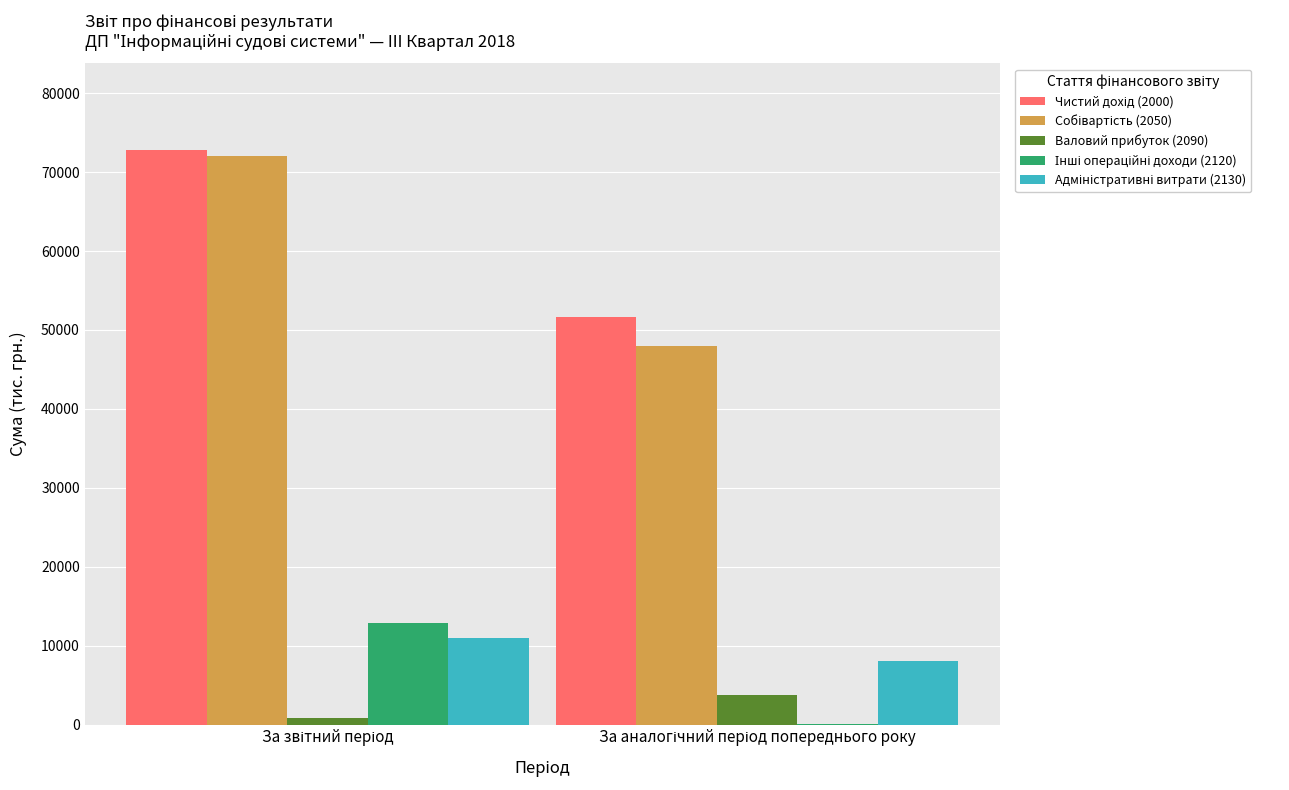

What is the maximum value shown in the chart?

72861